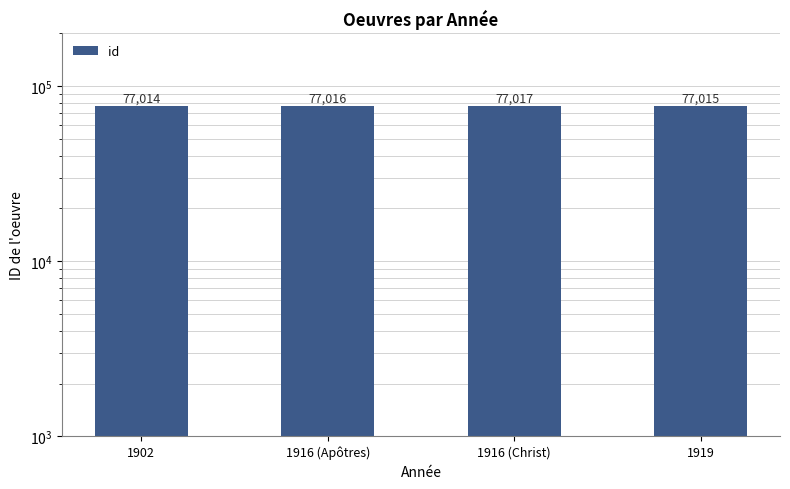

What is the difference between the maximum and second lowest values?

2